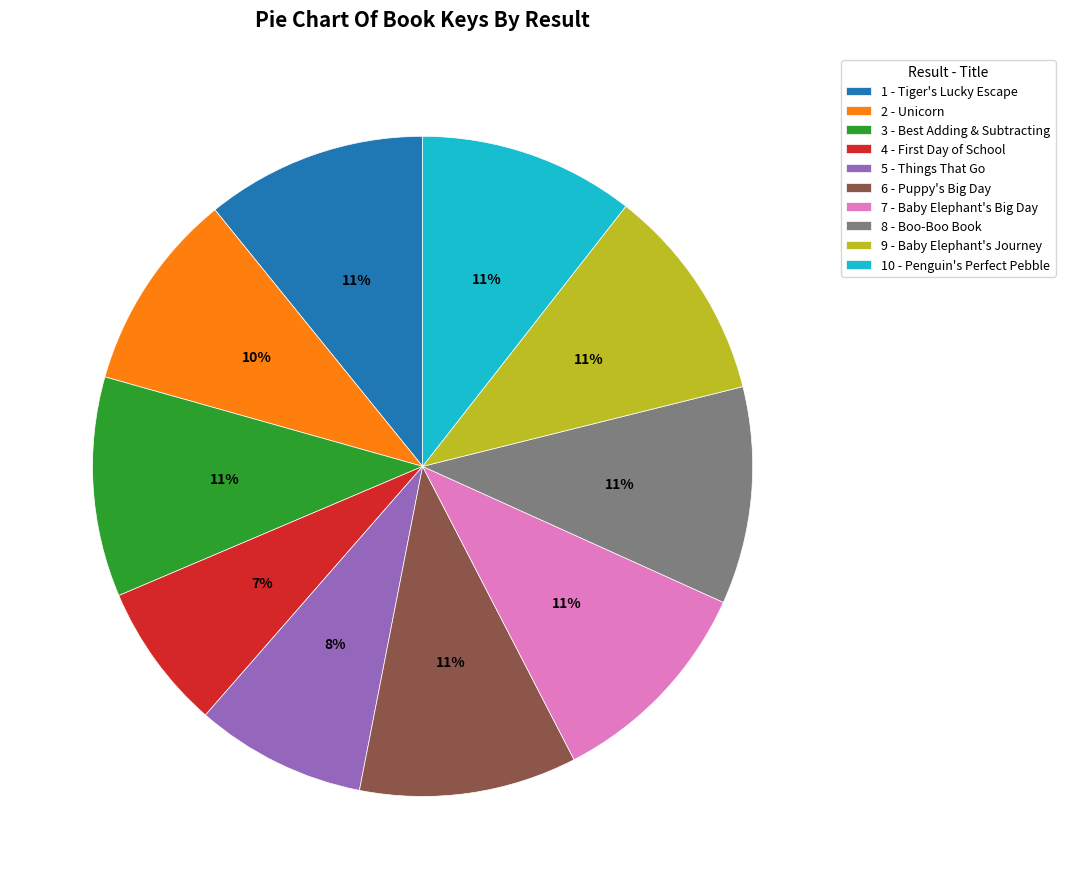

How many slices are in this pie chart?

10